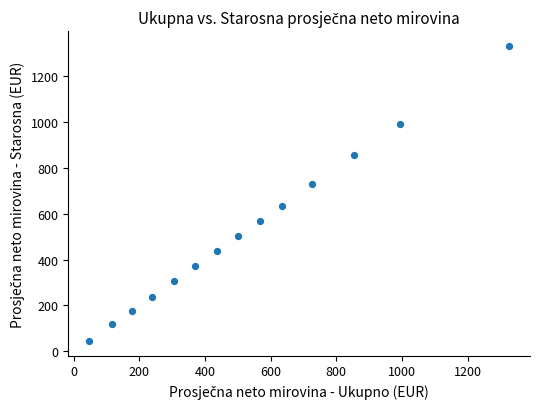

What is the range of X values (max minus min)?

1278.1